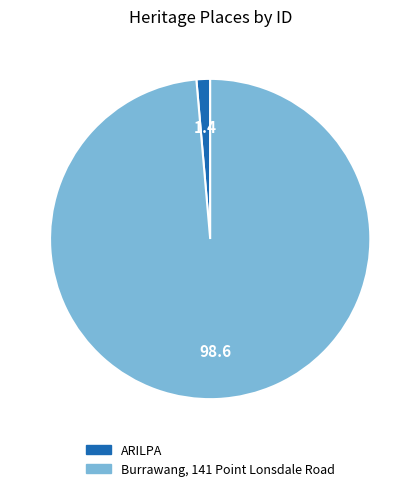

Is it true that Burrawang, 141 Point Lonsdale Road is 99% of the pie?

True